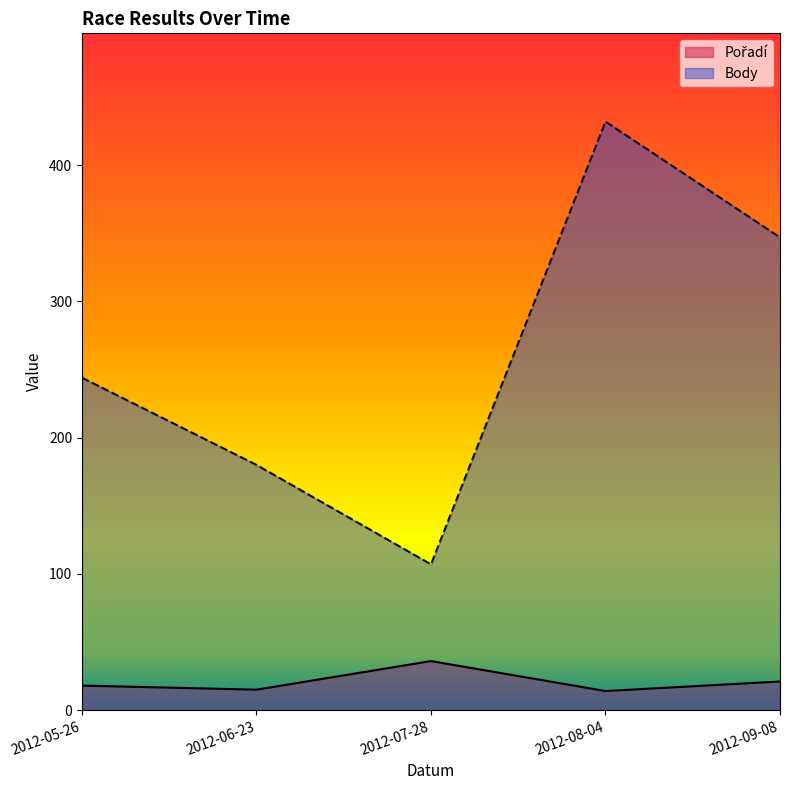

The value of Body at 2012-09-08 is 140. True or false?

False